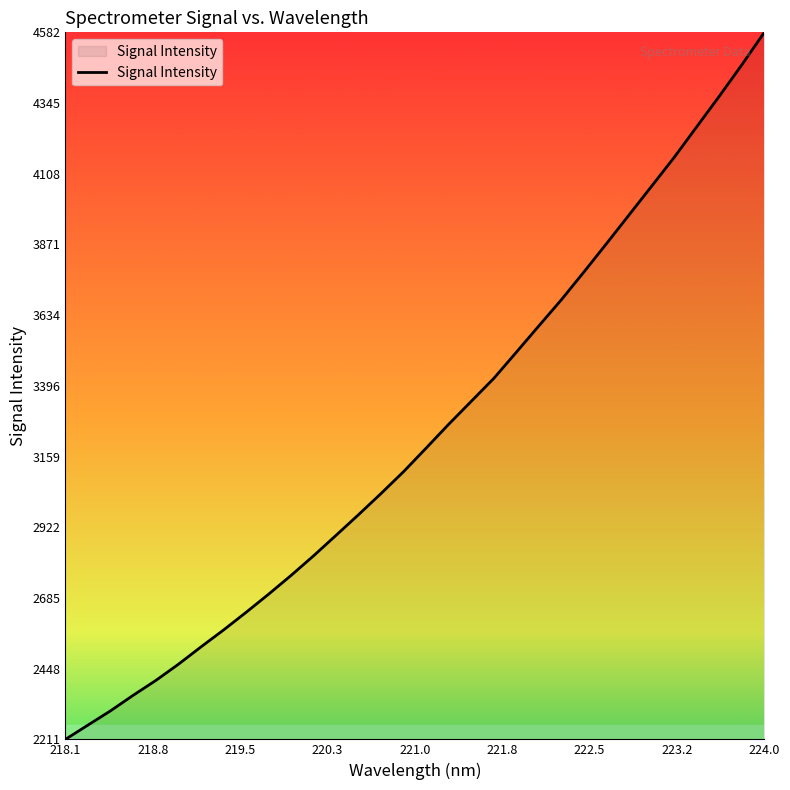

How many categories are shown in the chart?

32